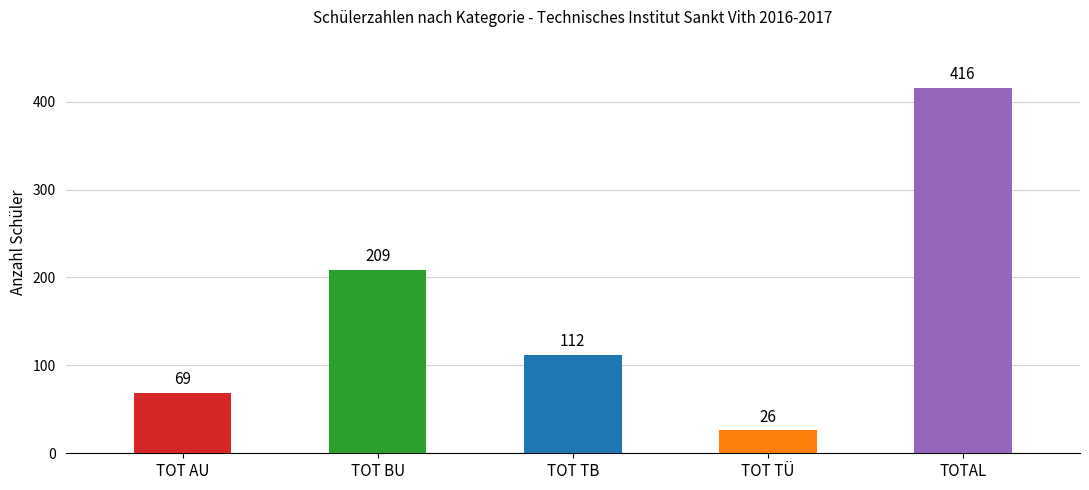

Does the chart contain any negative values?

No